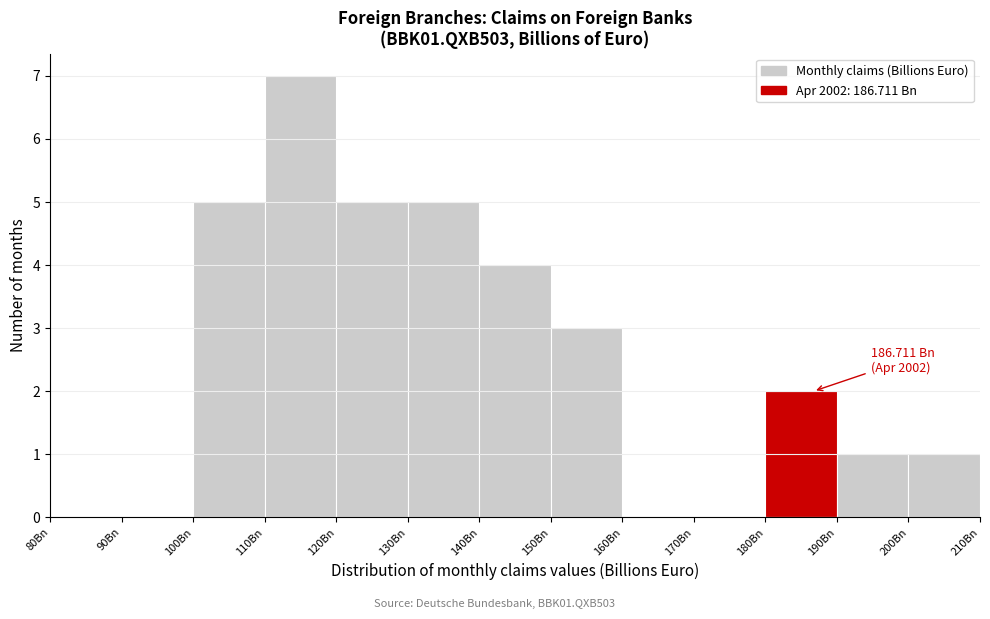

Over which range of the x-axis is the bar tallest?

110 to 120